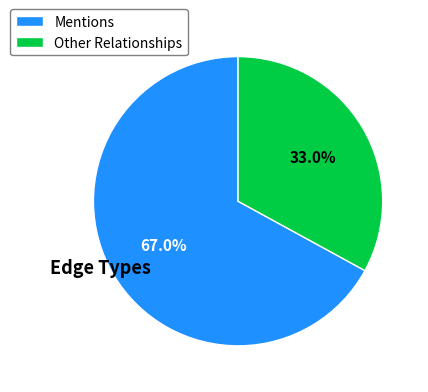

Does any single category account for the majority?

Yes